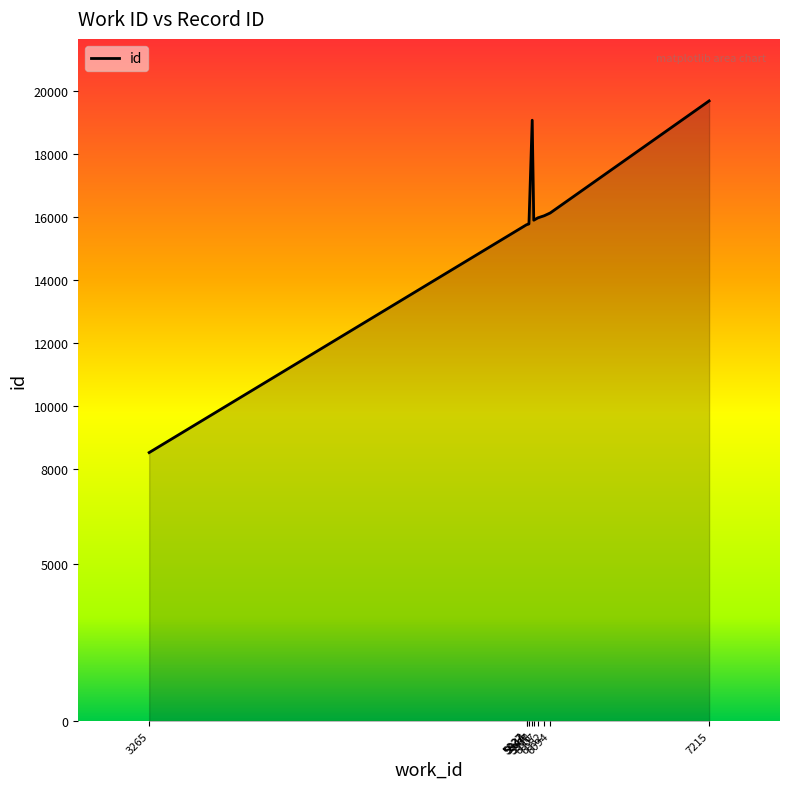

What is the difference between the maximum and minimum values?

11163